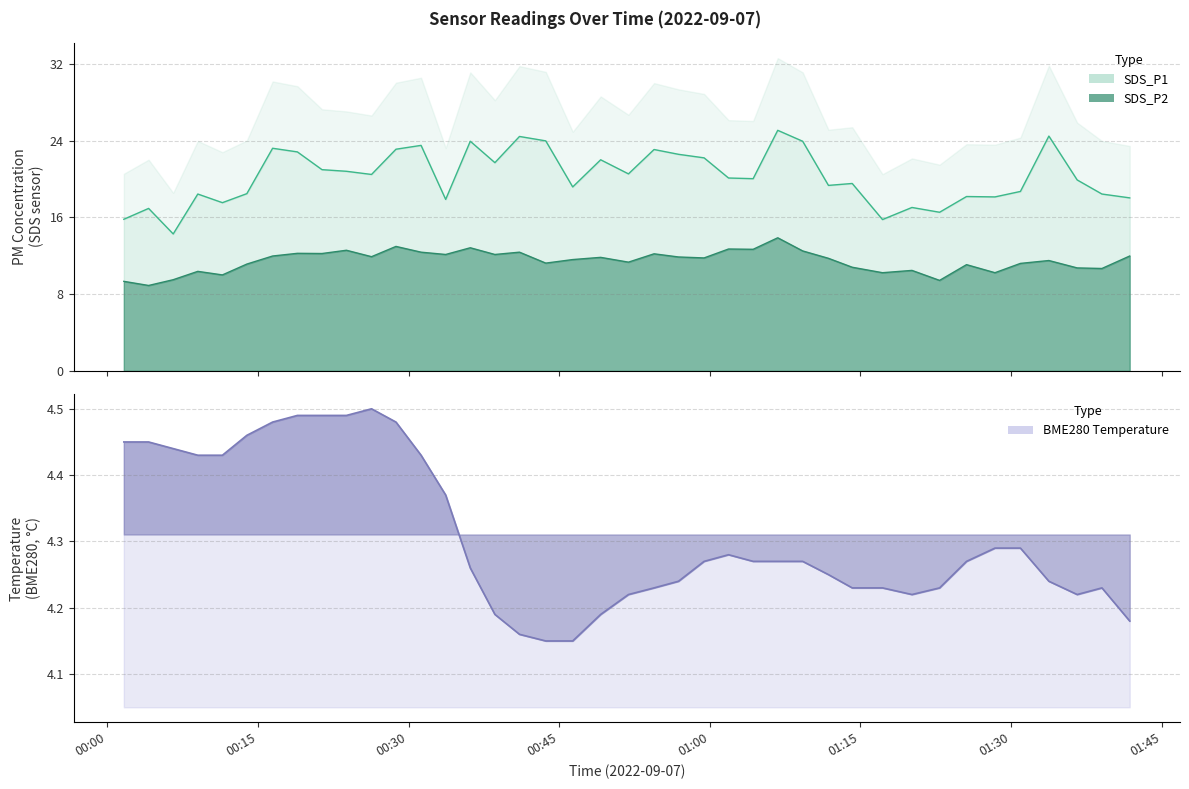

Reading left to right, transcribe all the data shown in this chart.

SDS_P1: 15.8	16.9	14.3	18.4	17.5	18.5	23.2	22.8	21.0	20.8	20.5	23.1	23.5	17.9	23.9	21.7	24.4	24.0	19.2	22.0	20.5	23.1	22.6	22.2	20.1	20.0	25.1	23.9	19.3	19.5	15.8	17.0	16.5	18.2	18.1	18.7	24.5	19.9	18.4	18.0
SDS_P2: 9.3	8.9	9.5	10.4	10.0	11.1	12.0	12.2	12.2	12.6	11.9	13.0	12.4	12.1	12.8	12.1	12.4	11.2	11.6	11.8	11.3	12.2	11.9	11.8	12.7	12.7	13.9	12.5	11.7	10.8	10.2	10.5	9.4	11.1	10.2	11.2	11.5	10.7	10.7	12.0
BME280_temperature: 4.5	4.5	4.4	4.4	4.4	4.5	4.5	4.5	4.5	4.5	4.5	4.5	4.4	4.4	4.3	4.2	4.2	4.2	4.2	4.2	4.2	4.2	4.2	4.3	4.3	4.3	4.3	4.3	4.2	4.2	4.2	4.2	4.2	4.3	4.3	4.3	4.2	4.2	4.2	4.2